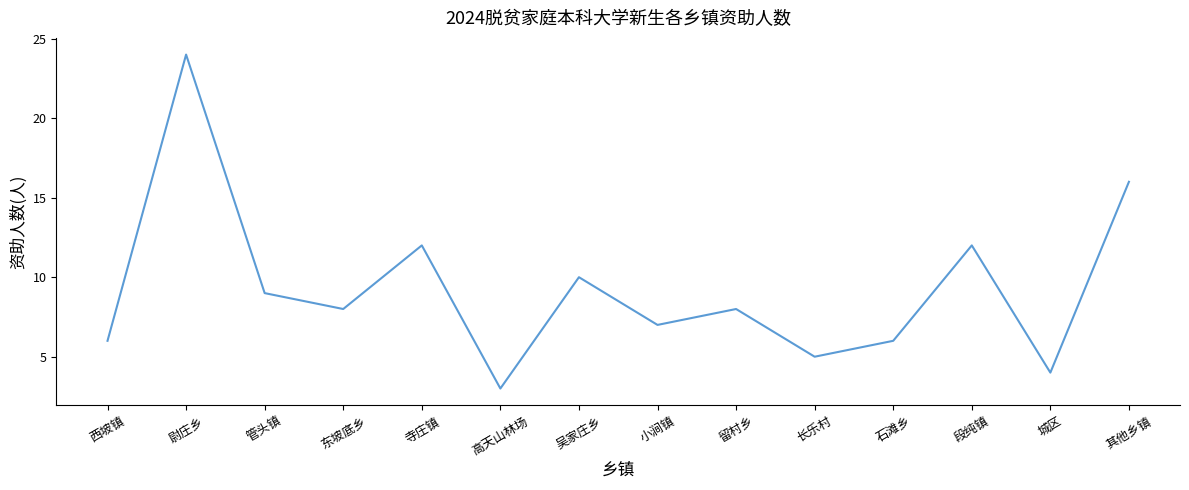

Is it true that the value at 高天山林场 is 1?

False